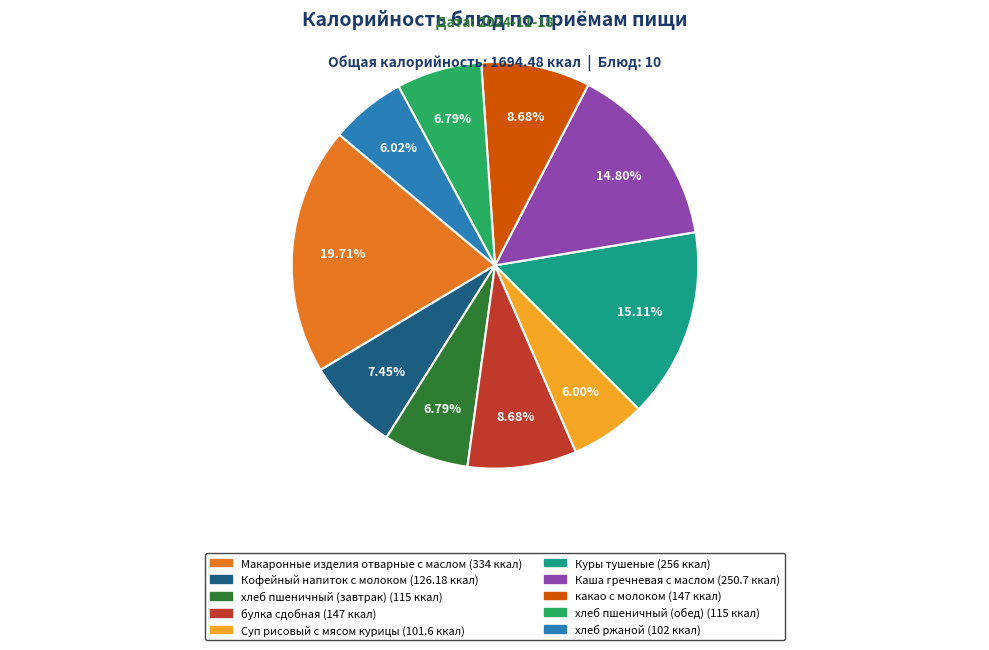

What percentage is the Куры тушеные slice, to the nearest percent?

15%